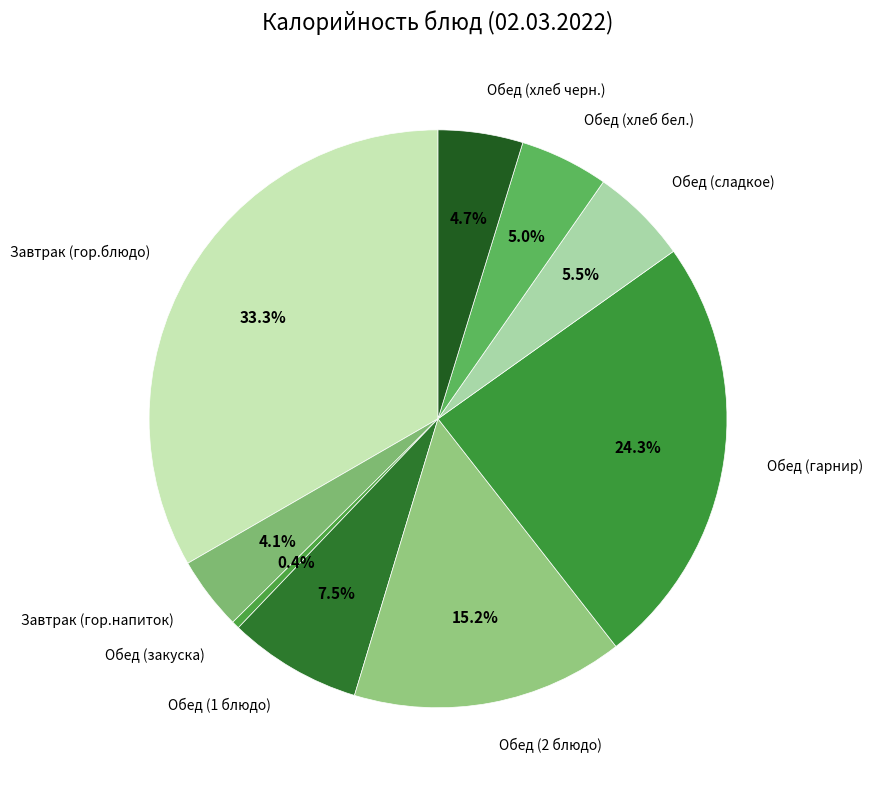

To the nearest percent, what percentage of the pie is Завтрак (гор.блюдо)?

33%